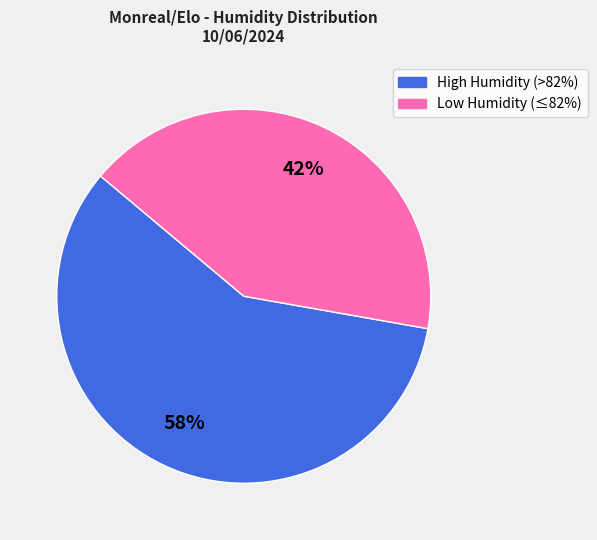

Is there a majority slice in this chart?

Yes